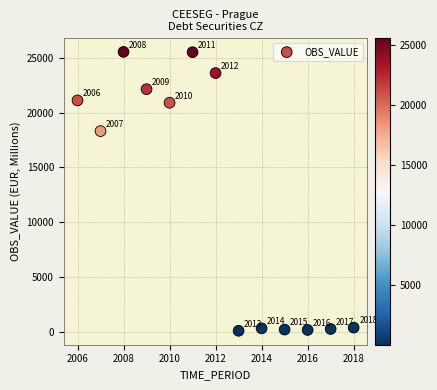

What is the range of Y values (max minus min)?

25494.3